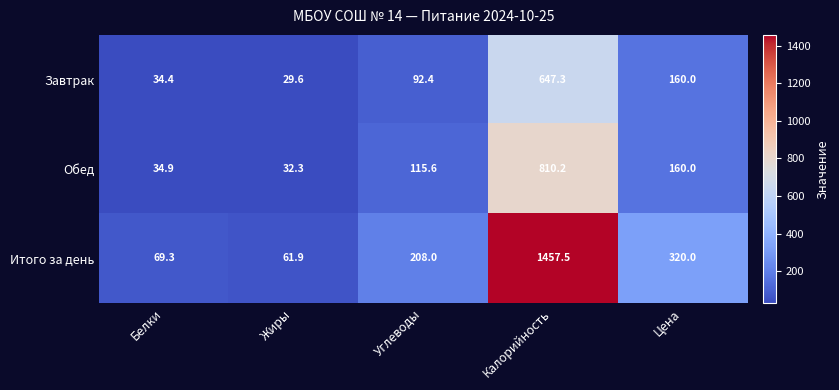

Rank the series by their maximum value, from highest to lowest.

Итого за день, Обед, Завтрак